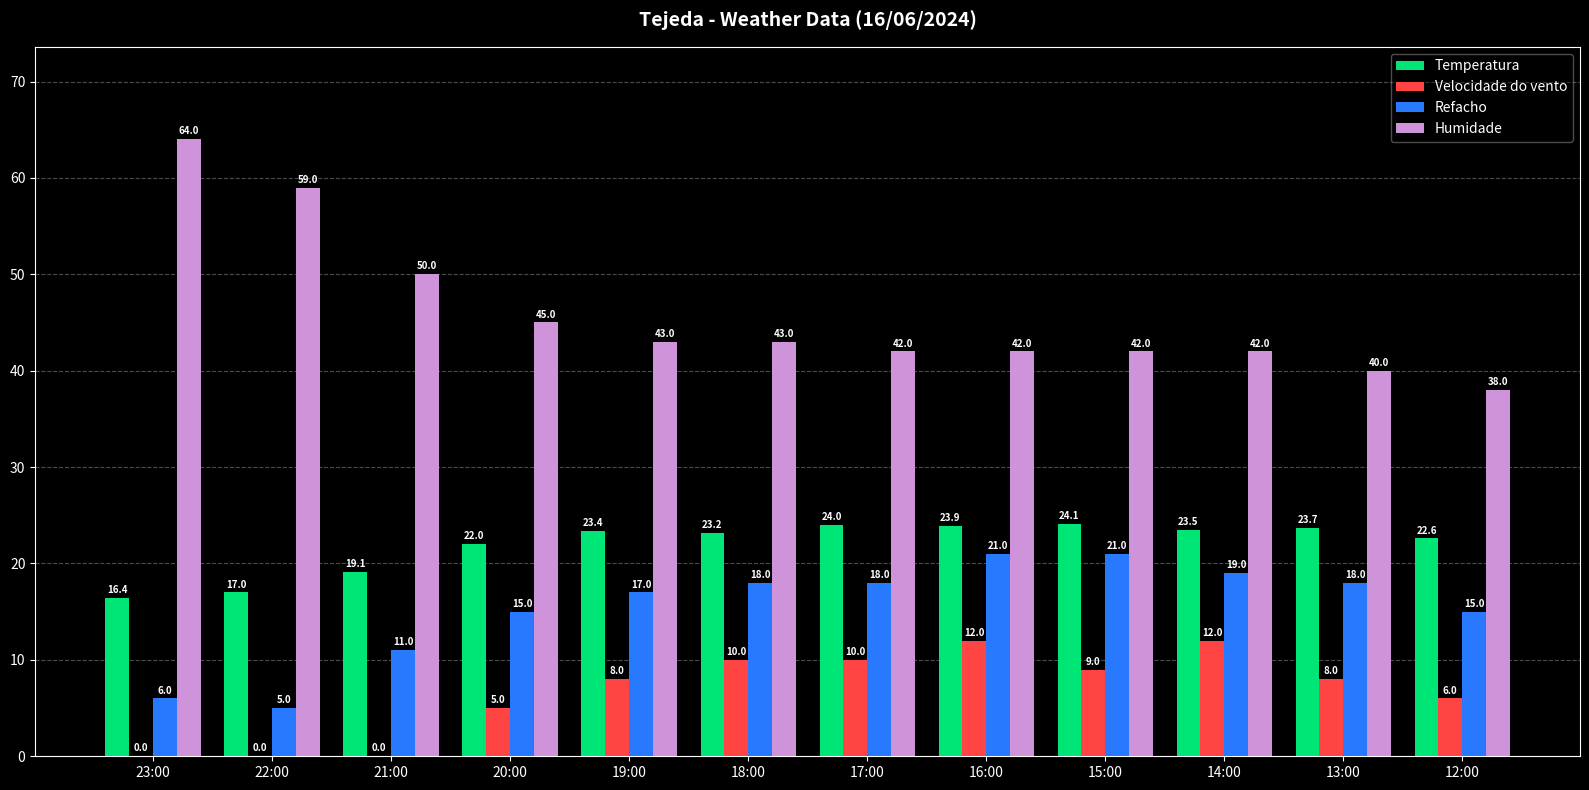

What is the highest value of the Refacho series?

21.0